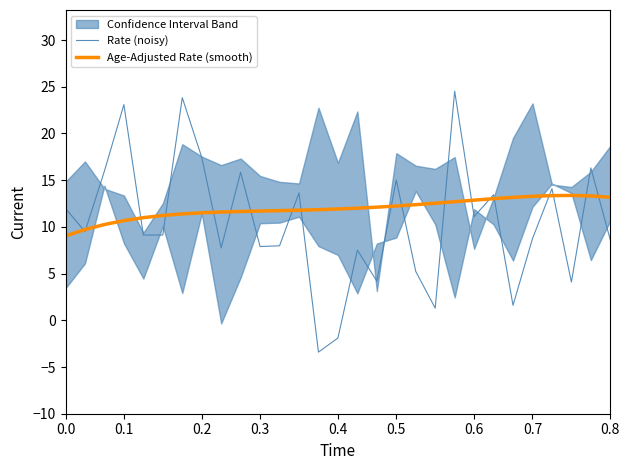

What is the average value of the Rate (noisy) series?

10.5